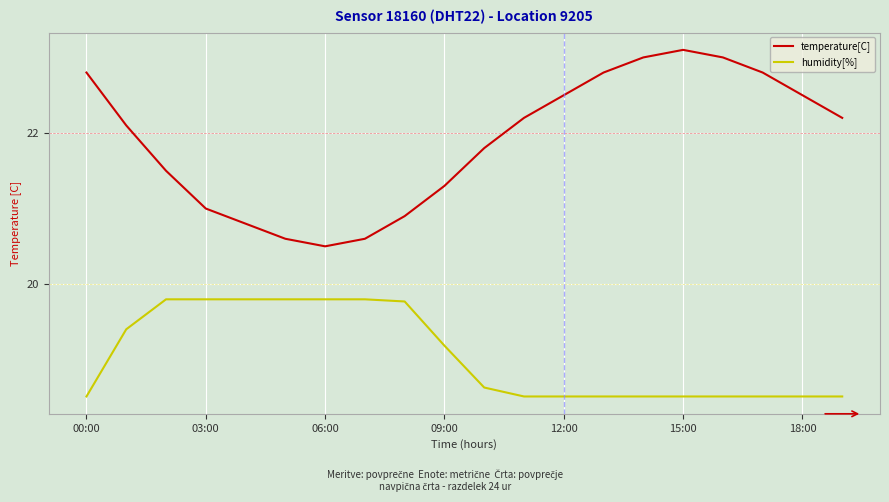

True or false: temperature[C] and humidity[%] intersect in this chart.

False